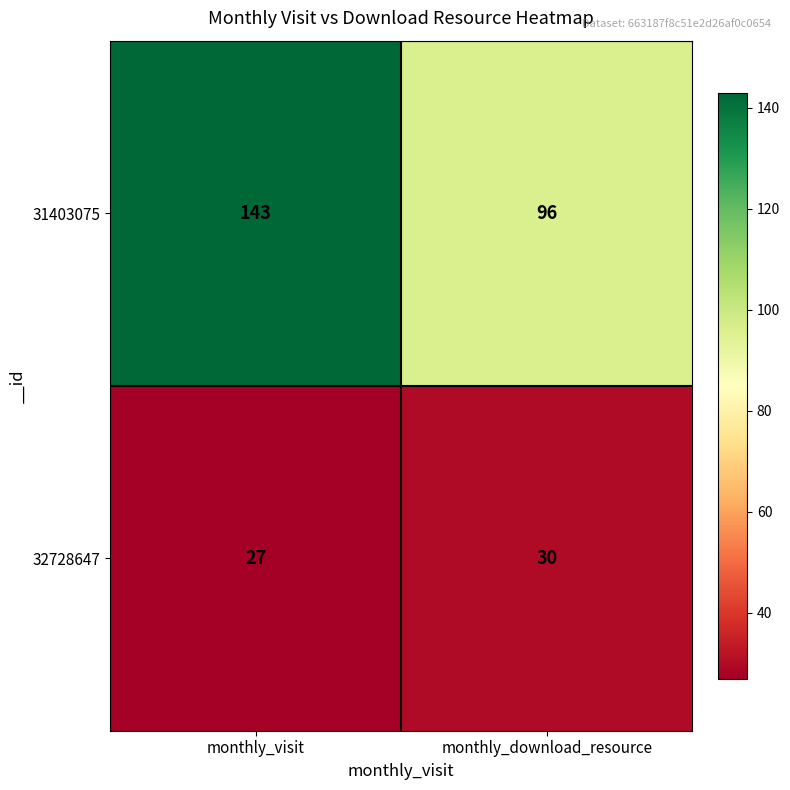

At monthly_visit, list the series in order from smallest to largest.

32728647, 31403075